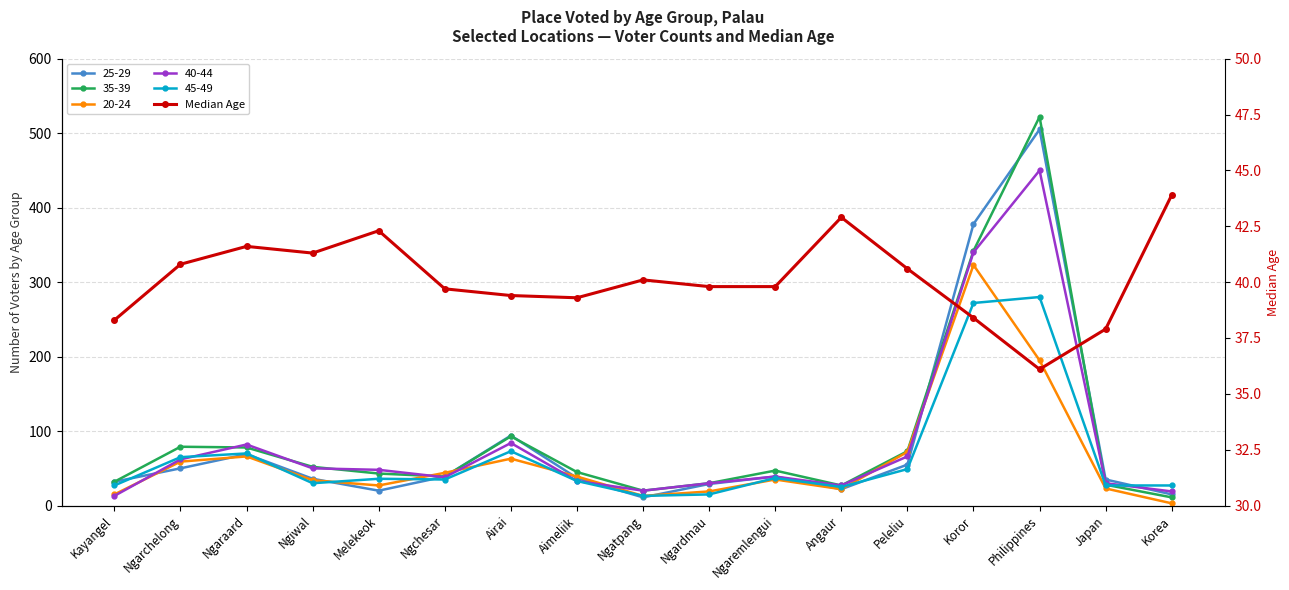

True or false: the data has more than 1 interior local peaks.

True